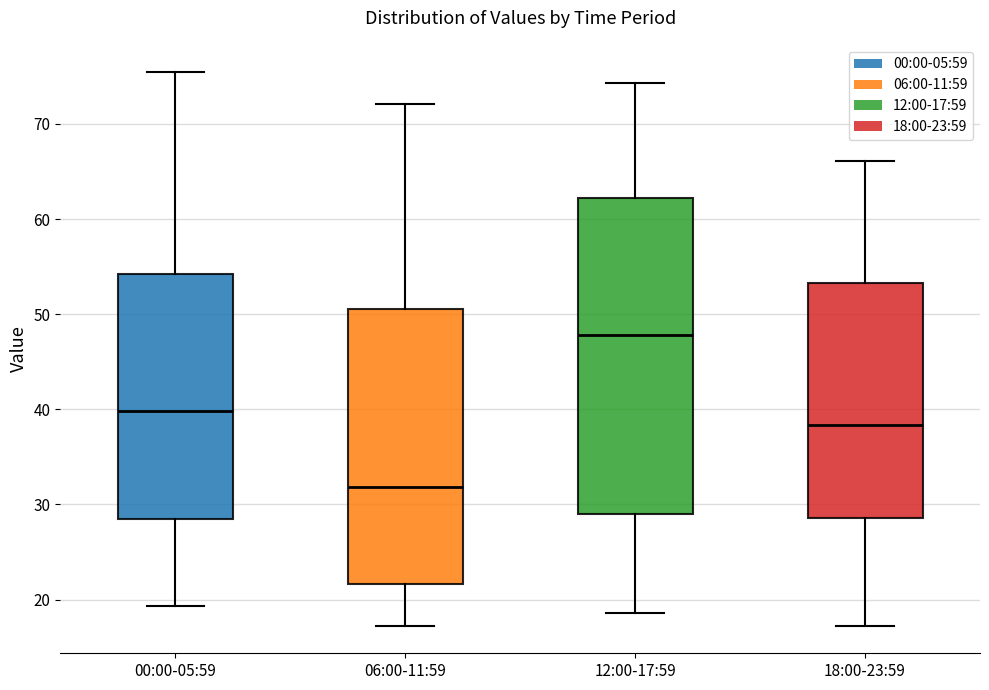

Reading left to right, transcribe this box plot: for each box, give where its median line is, the range the box spans, and where its two whiskers end, as read against the y-axis. The values are not printed on the chart, so give them approximately, as read against the axis.

00:00-05:59: median 40, box 28 to 54, whiskers 19 to 75
06:00-11:59: median 32, box 22 to 51, whiskers 17 to 72
12:00-17:59: median 48, box 29 to 62, whiskers 19 to 74
18:00-23:59: median 38, box 29 to 53, whiskers 17 to 66